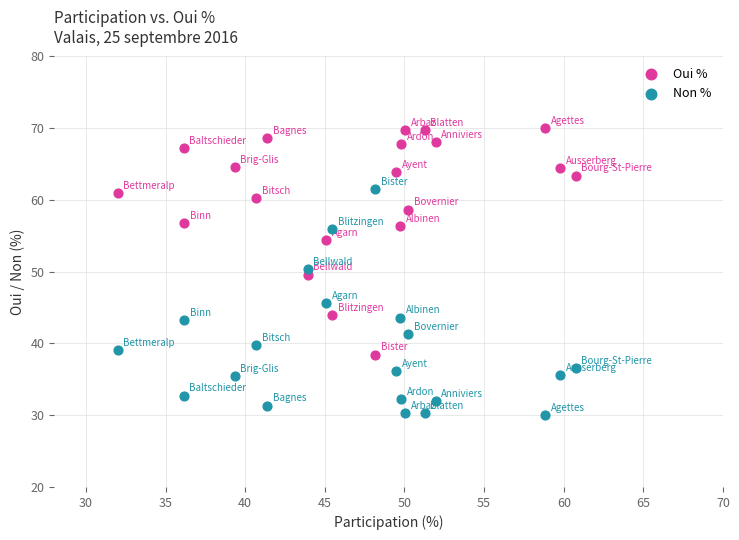

Which series reaches the minimum Y coordinate?

Non %